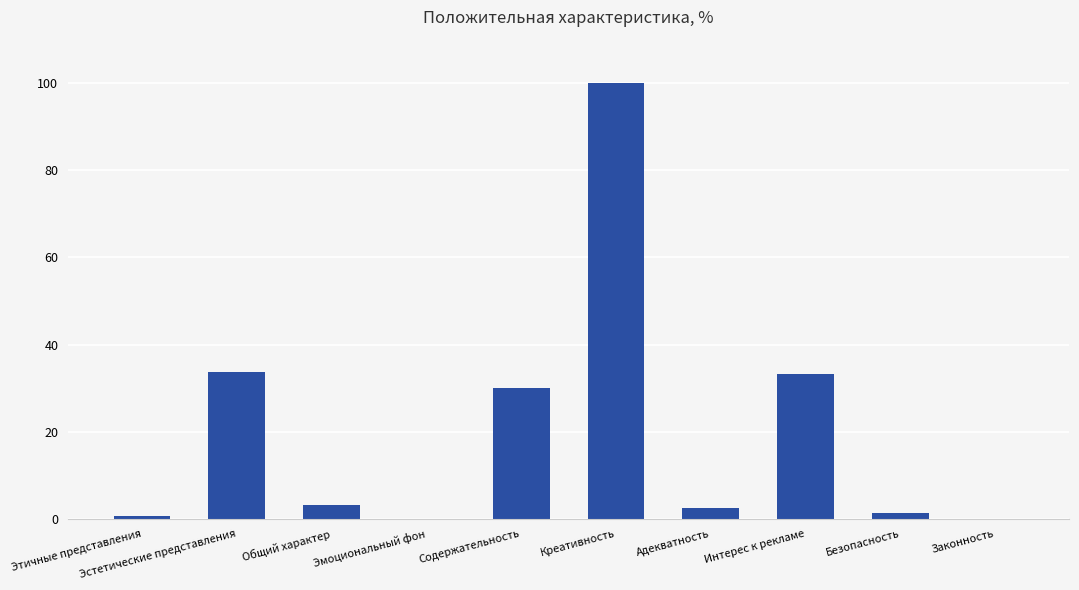

What is the change in value from Общий характер to Интерес к рекламе?

+30.2